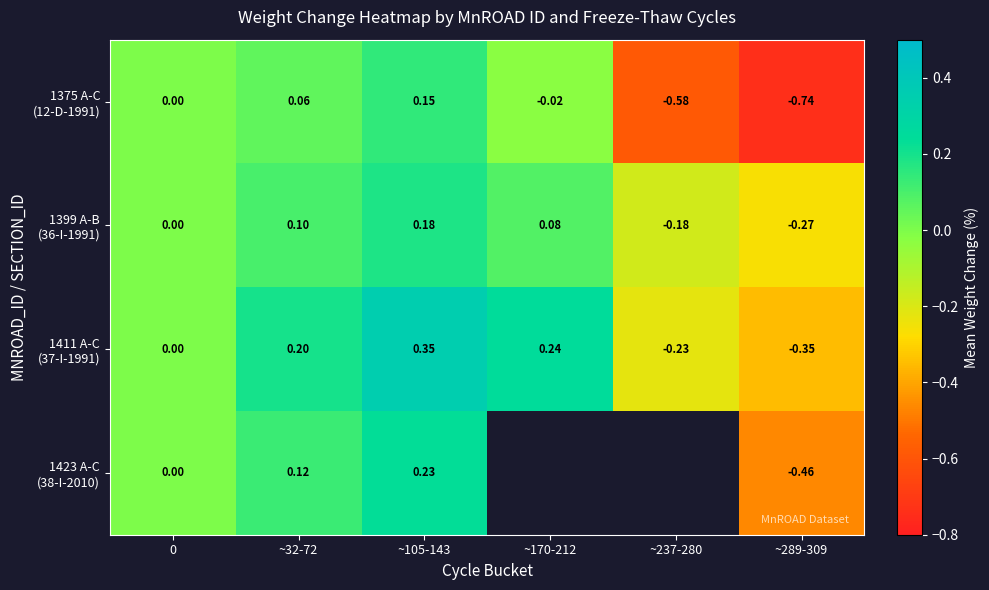

How many values in 1423 A-C (38-I-2010) are above zero?

2